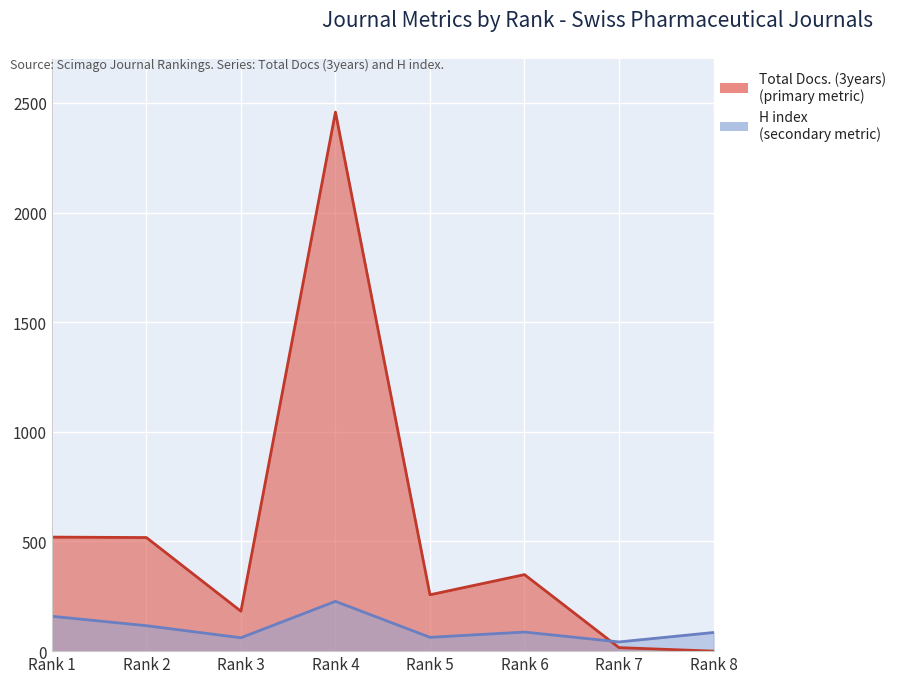

True or false: Total Docs. (3years) has a value of 520 at Rank 1.

True